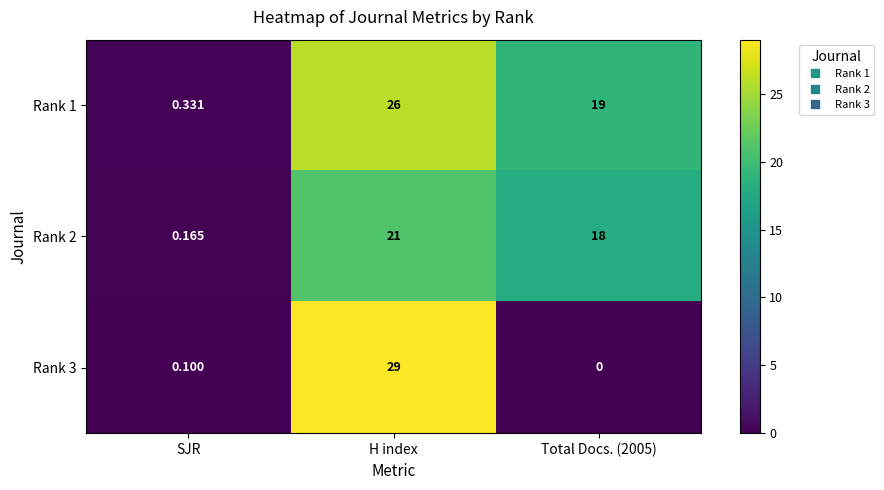

Which label corresponds to the smallest value in the chart?

Total Docs. (2005)